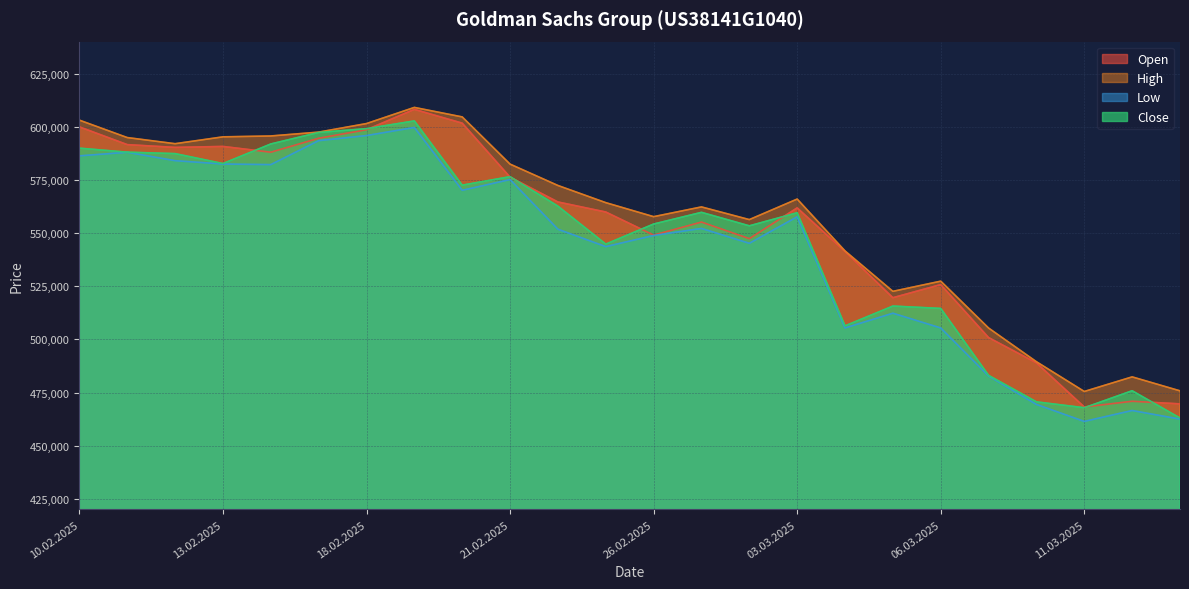

At which category is the sum across all series the highest?

19.02.2025